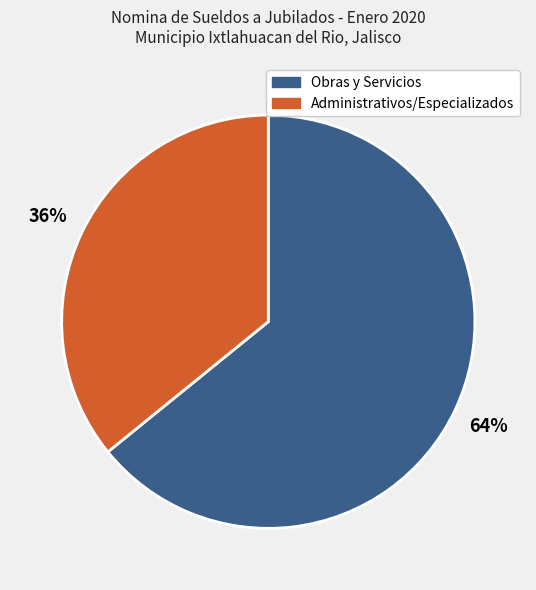

To the nearest percent, what is the average slice percentage?

50%